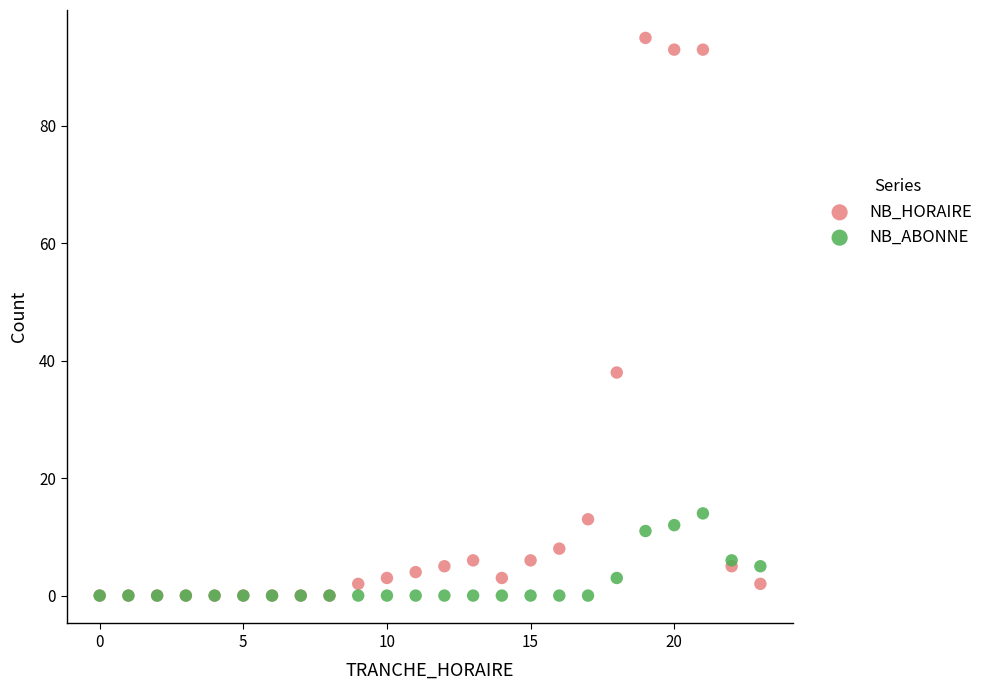

In the NB_HORAIRE series, what Y value is closest to 47?

38